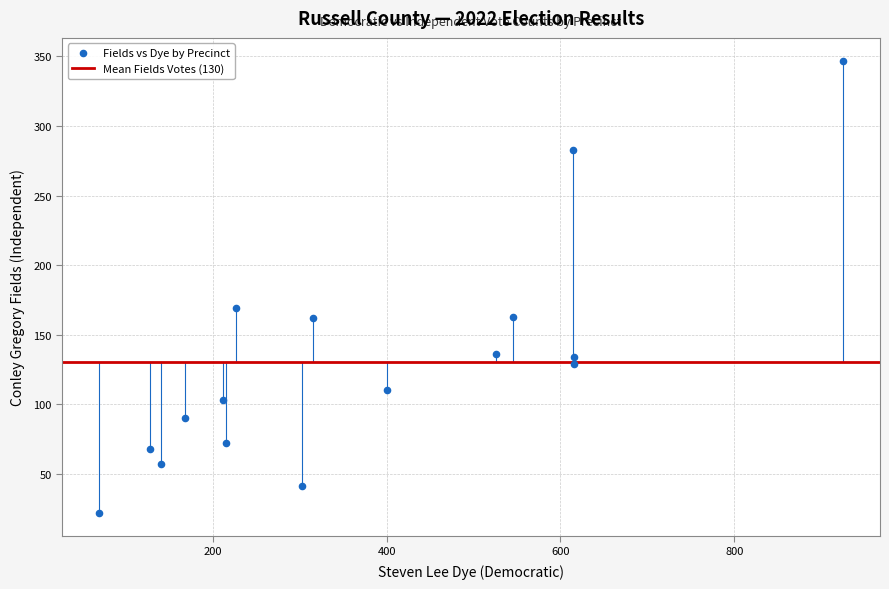

What is the range of X values (max minus min)?

856